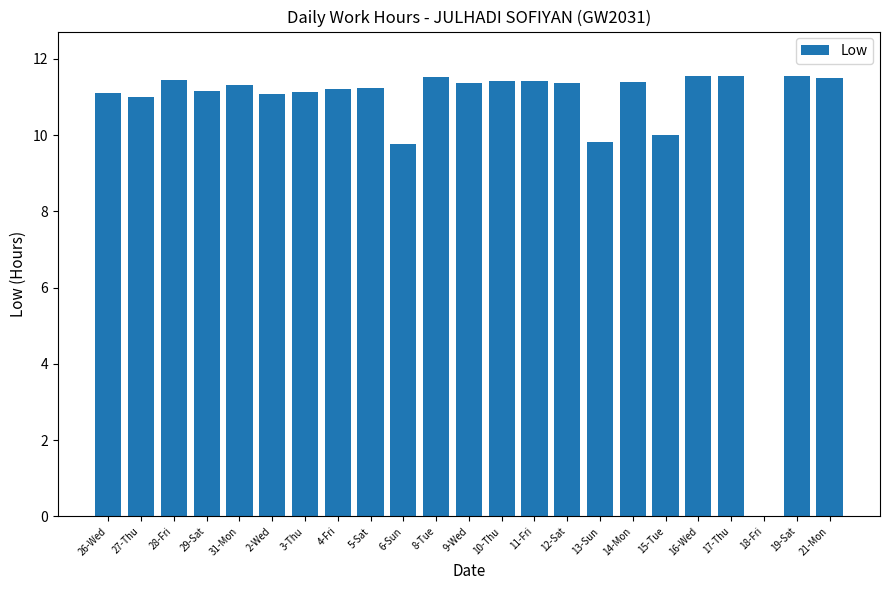

Is it true that the value at 28-Fri is 11.4?

True